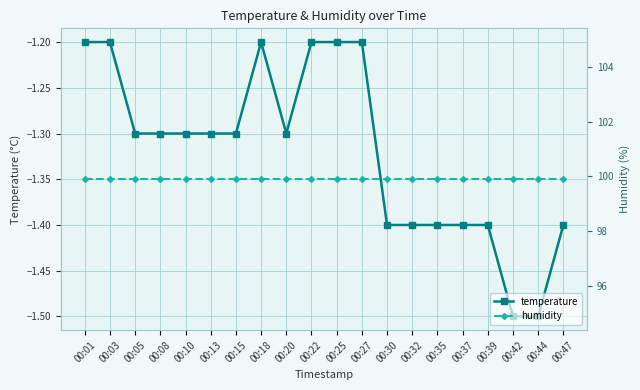

Does the chart display data point markers on the line(s)?

Yes